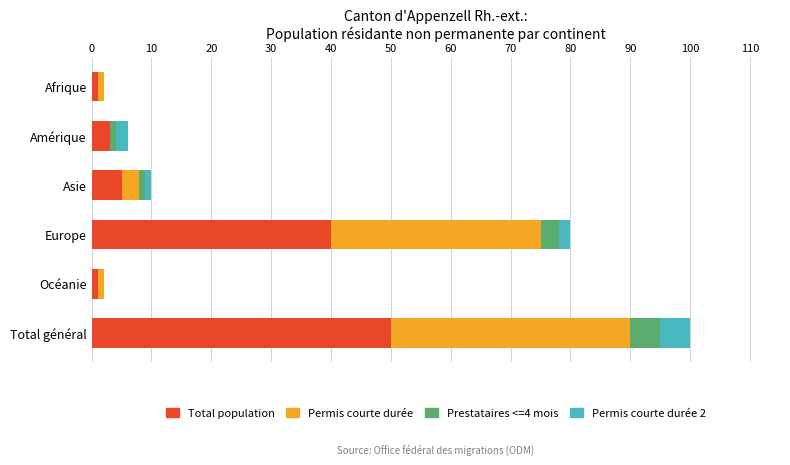

At which category is the sum across all series the highest?

Total général